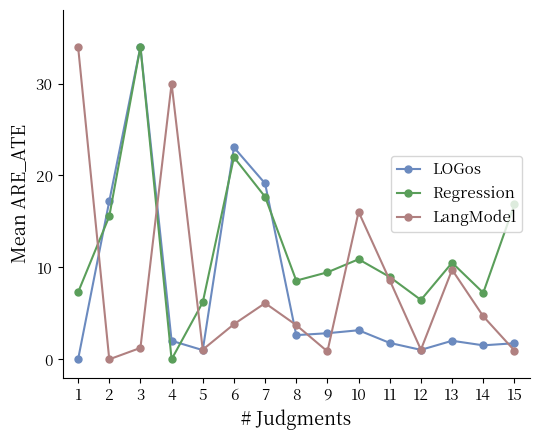

True or false: LangModel has more than 1 interior local peaks.

True